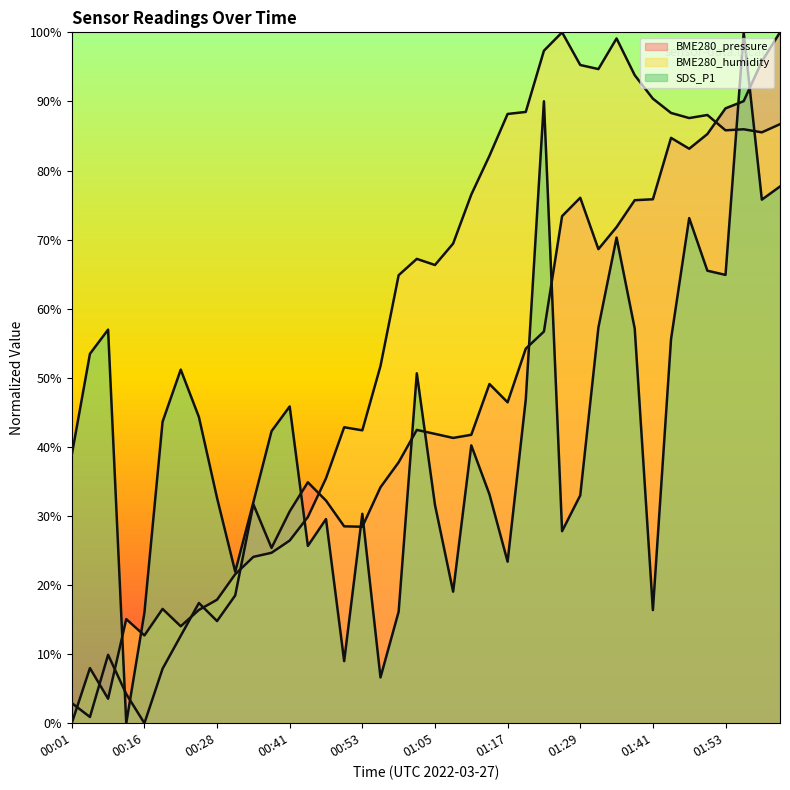

Where is BME280_humidity nearest to the value 50?

00:56